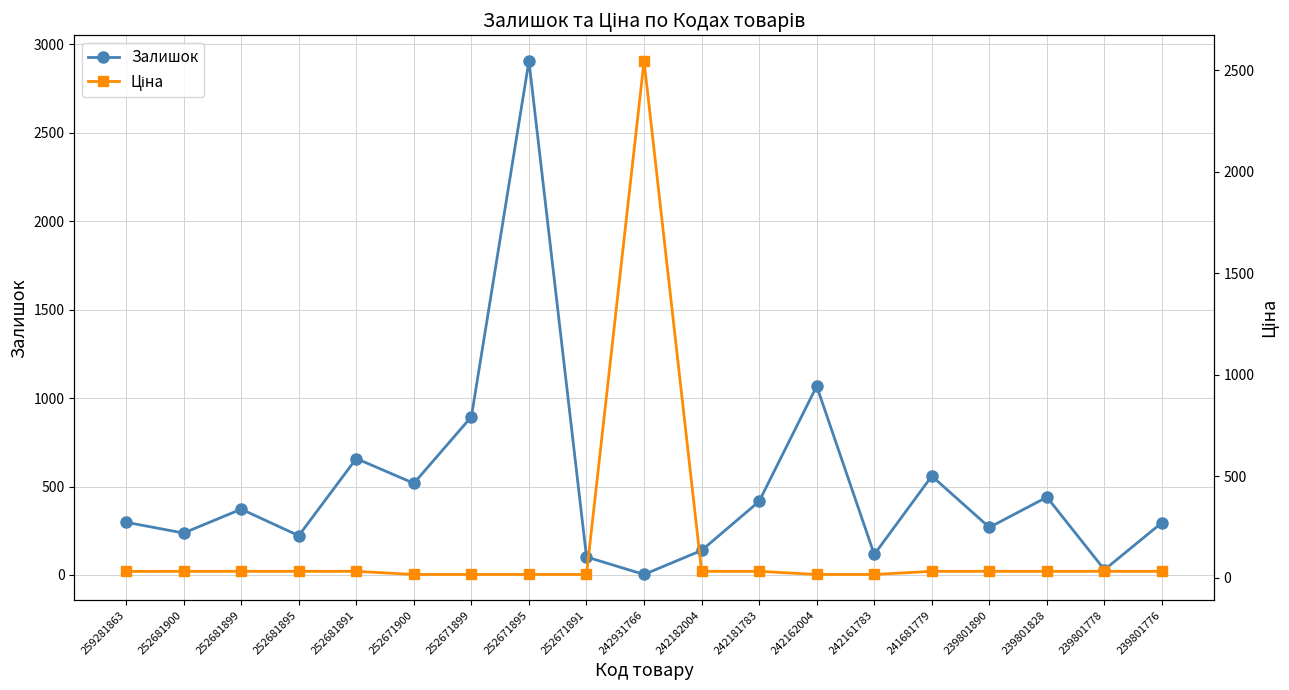

Which category has the lowest value in the Ціна series?

252671900